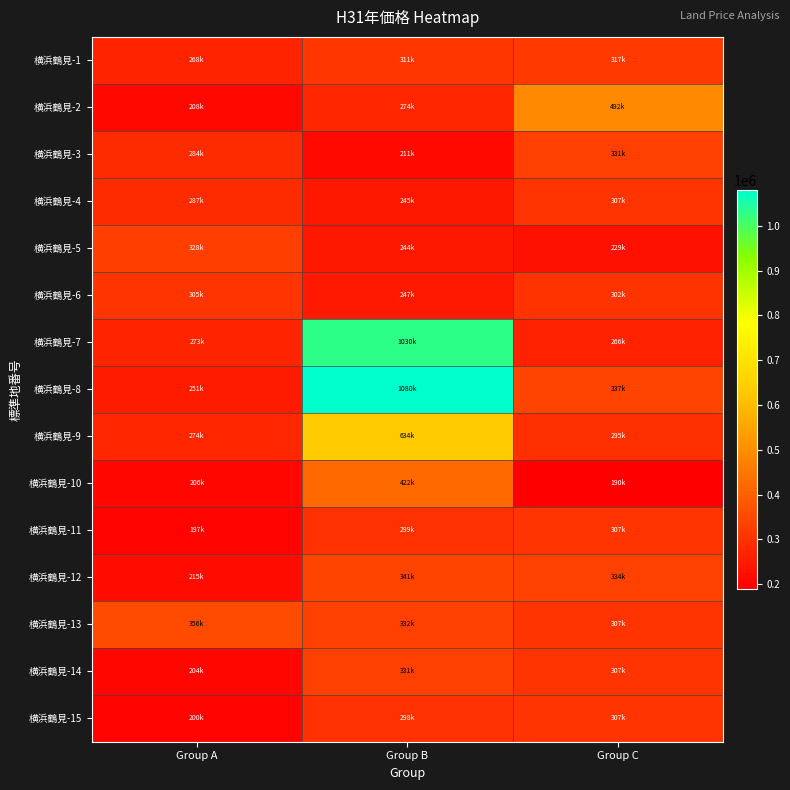

What is the difference between the highest and lowest values at Group C?

302000